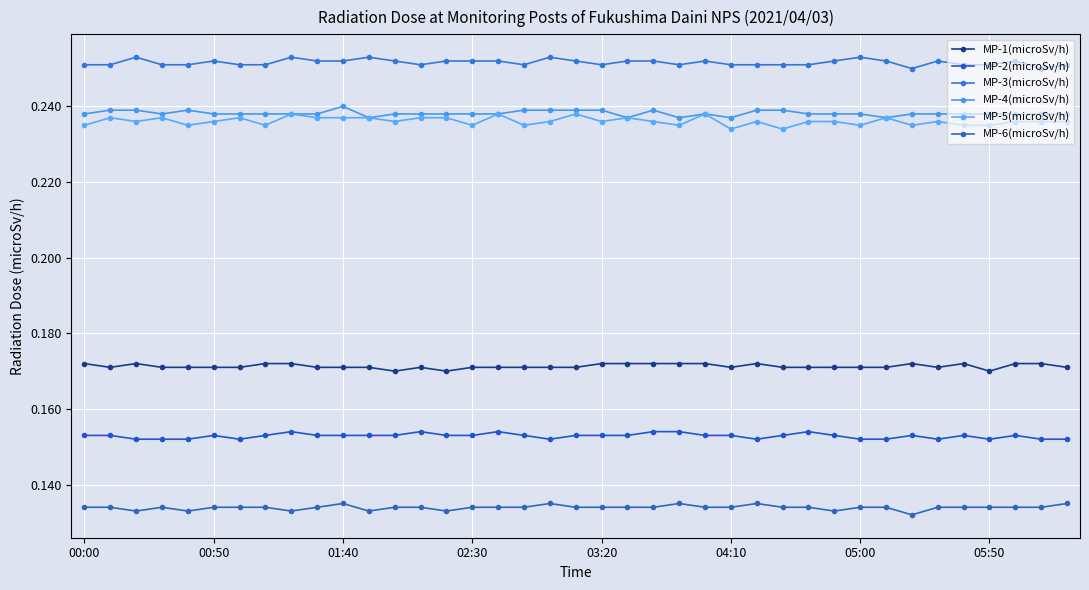

How many distinct data groups are displayed?

6